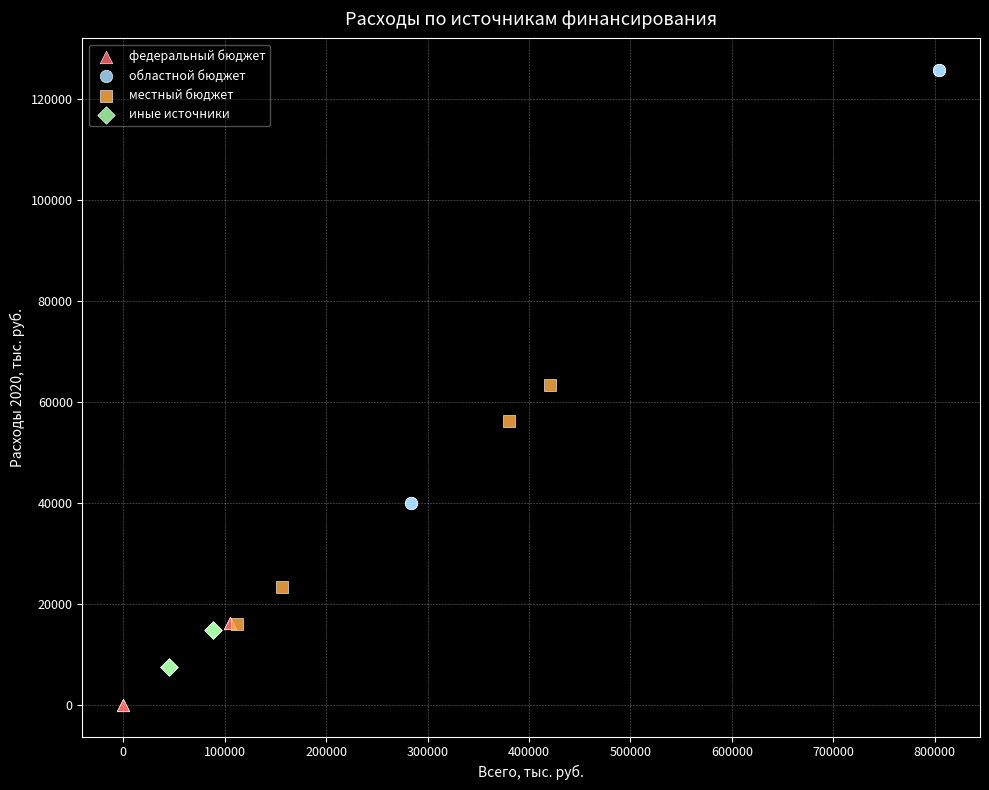

Which series contains the highest Y value?

областной бюджет